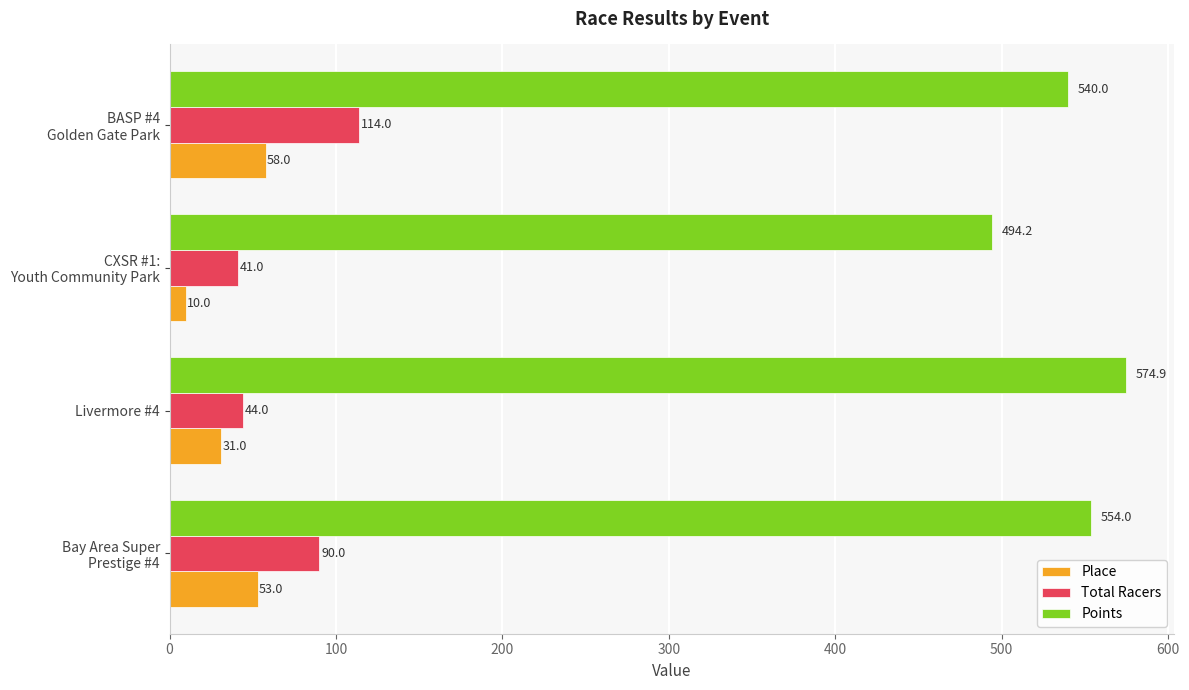

Count the number of categories in the chart.

4